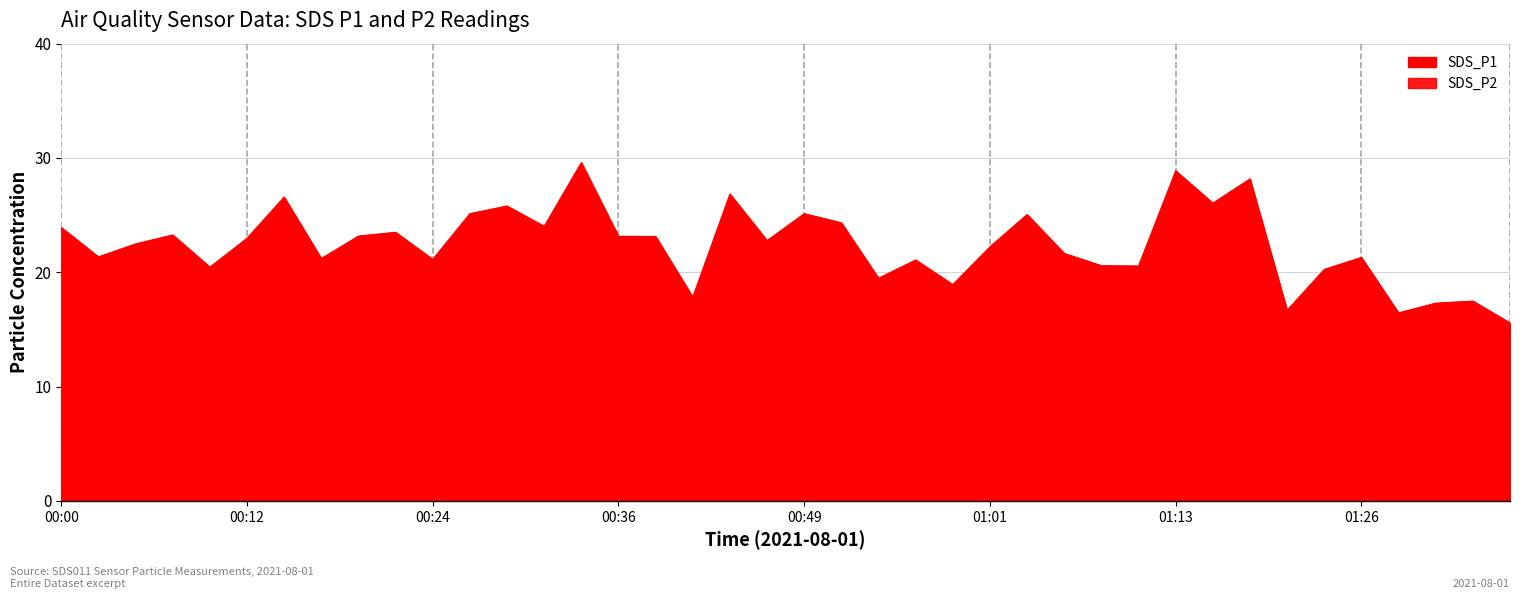

Rank the series by their maximum value, from lowest to highest.

SDS_P2, SDS_P1